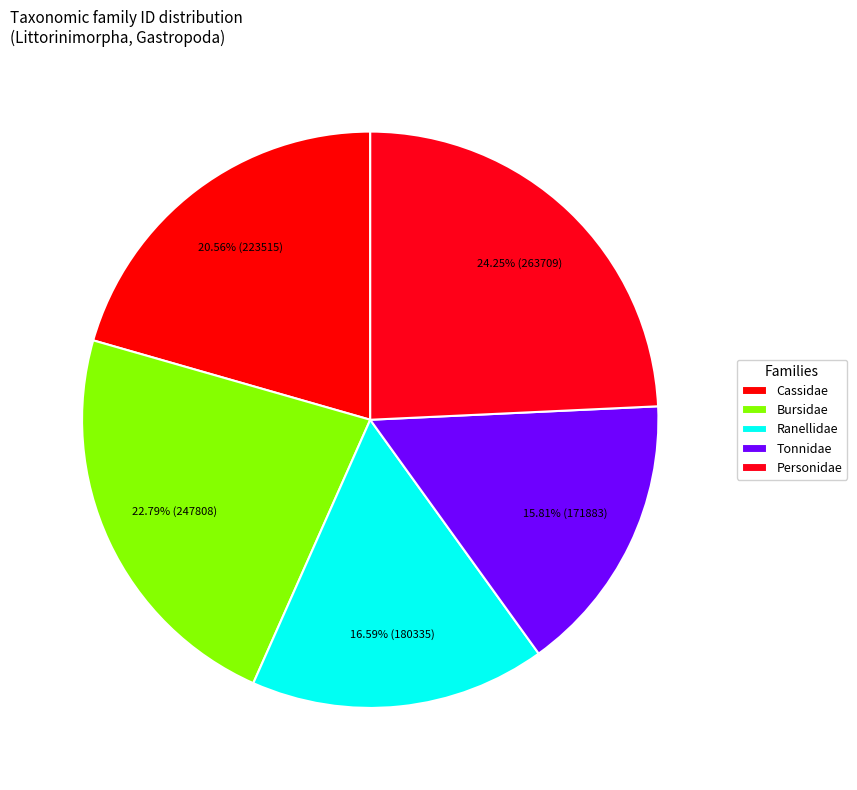

Count the number of slices in the pie.

5